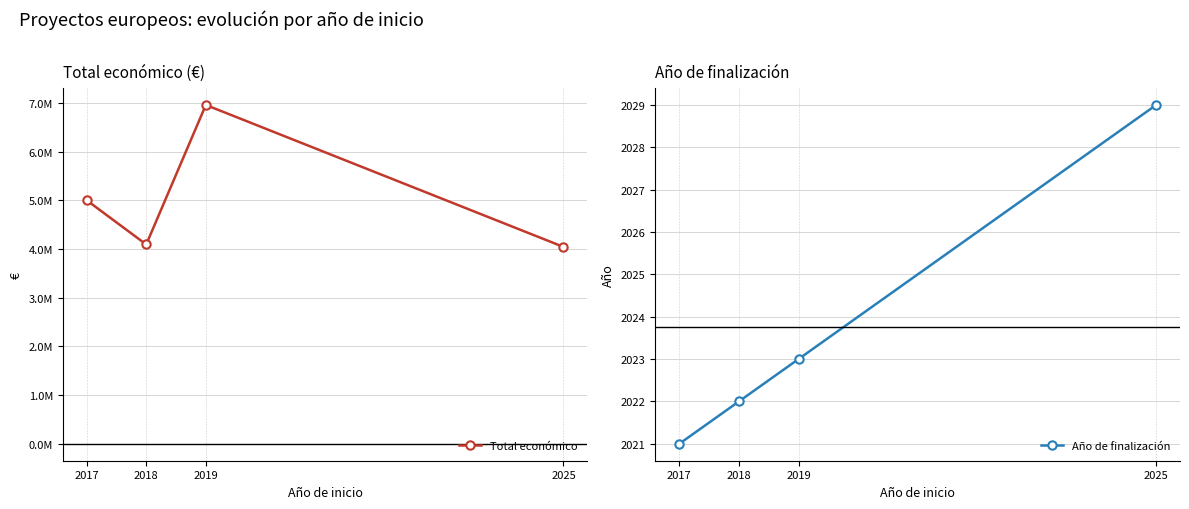

What is the value of the Total económico point at the 3rd from the left?

6955758